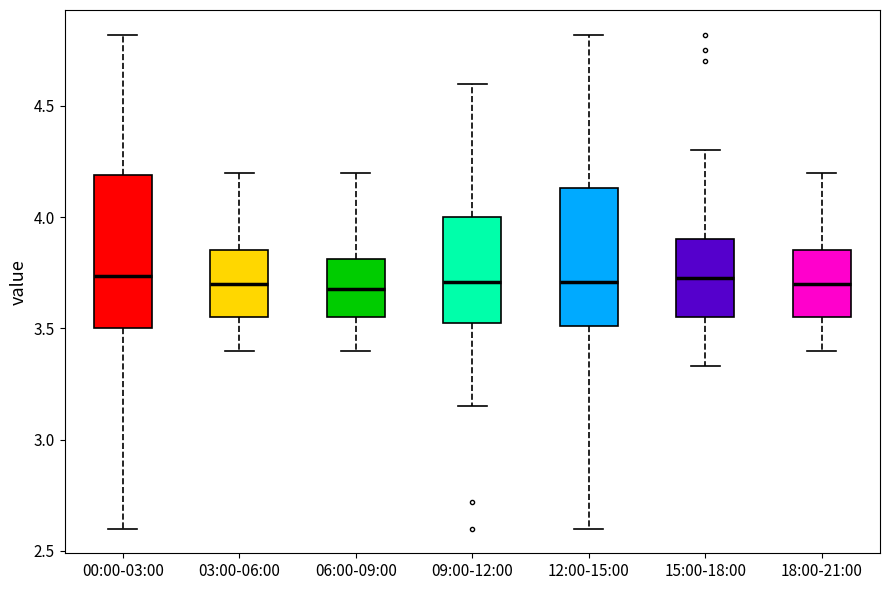

Which box is the tallest, from its lower edge to its upper edge?

00:00-03:00